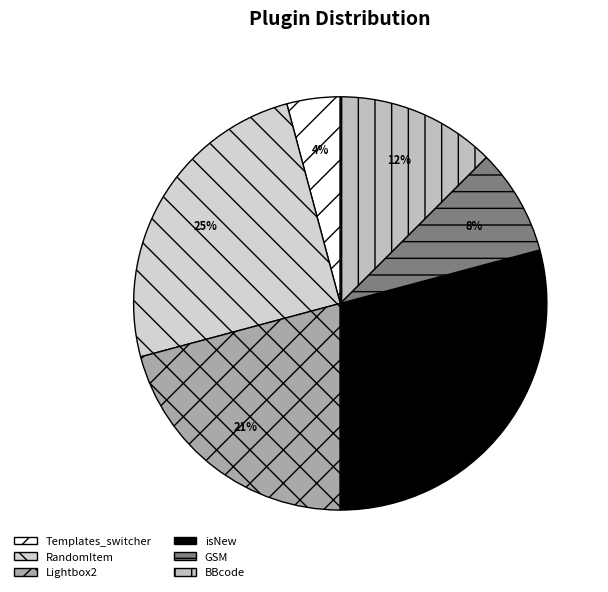

To the nearest percent, what is the average slice percentage?

17%